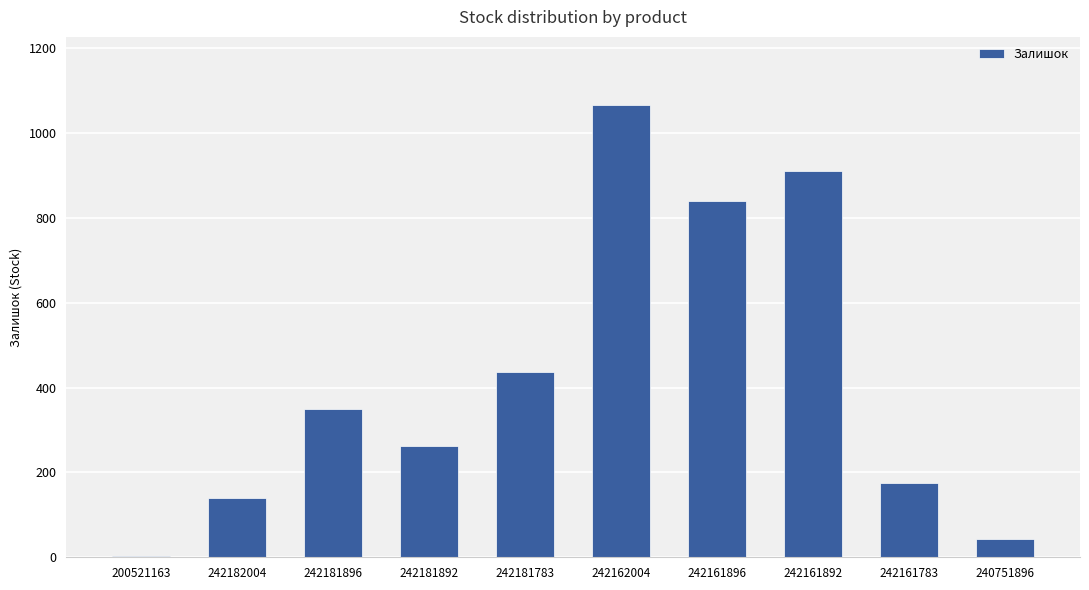

True or false: the data shows 43 at 240751896.

True